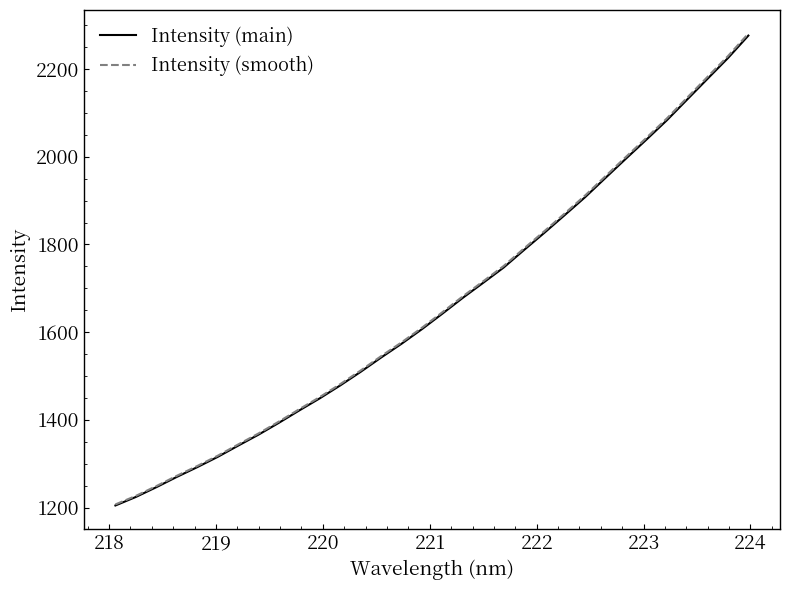

Does the chart display data point markers on the line(s)?

No